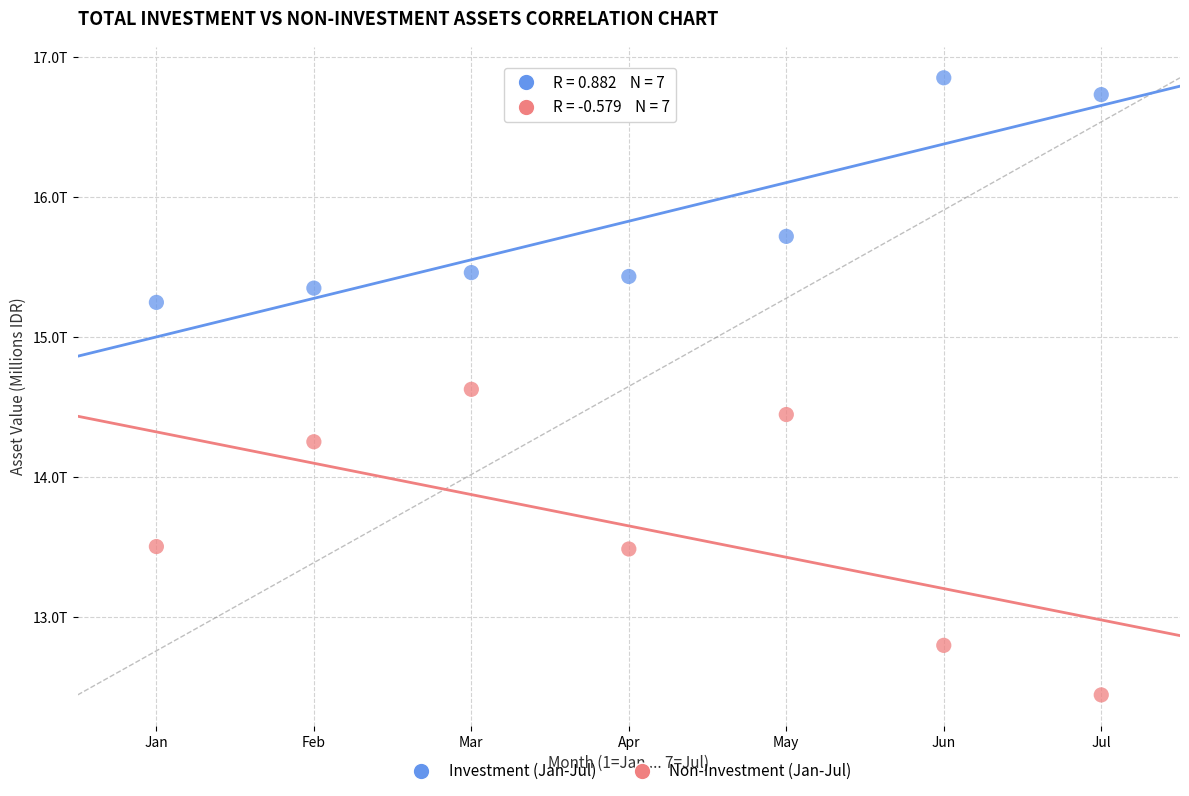

Which series reaches the minimum Y coordinate?

Non-Investment (Jan-Jul)